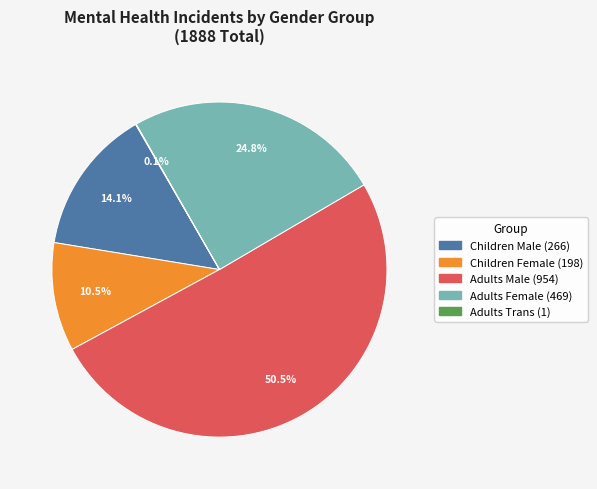

Which category accounts for the majority?

Adults Male